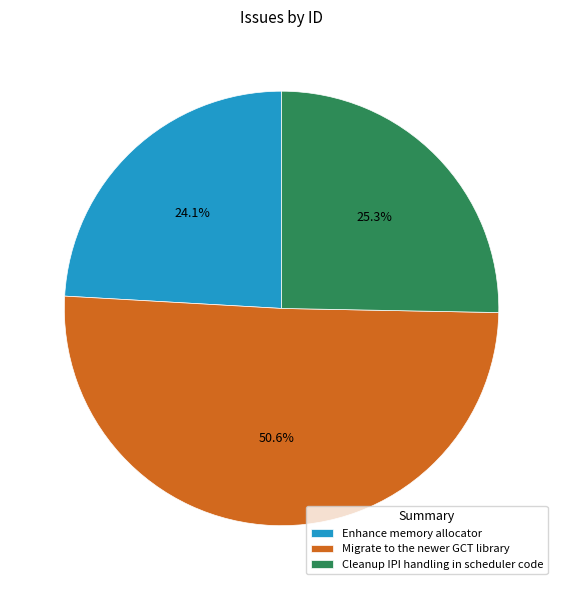

To the nearest percent, what is the combined percentage of Enhance memory allocator and Cleanup IPI handling in scheduler code?

49%